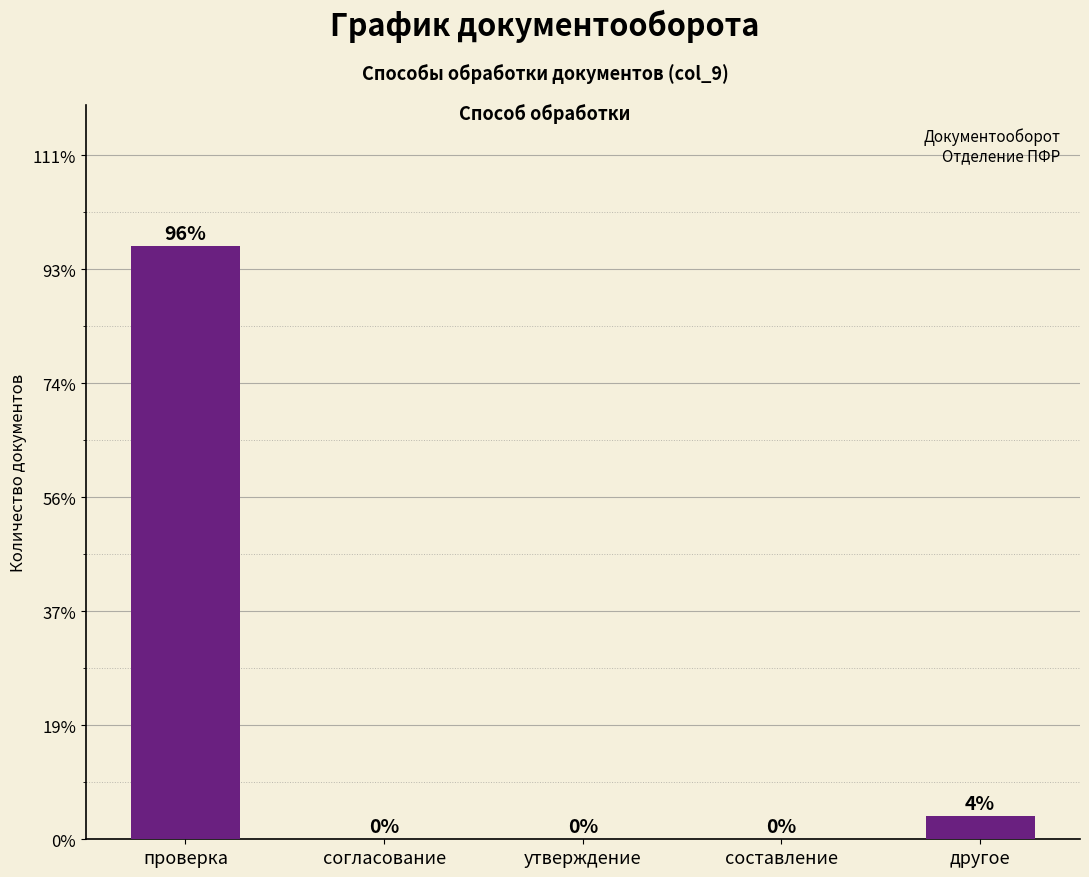

Are the bars horizontal?

No